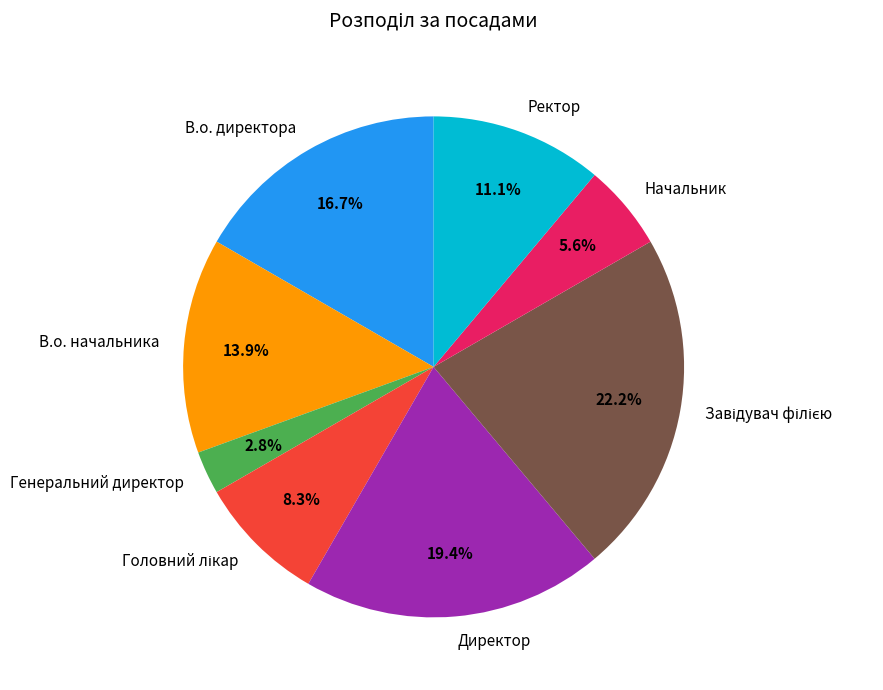

Between Ректор and В.о. начальника, which is larger?

В.о. начальника